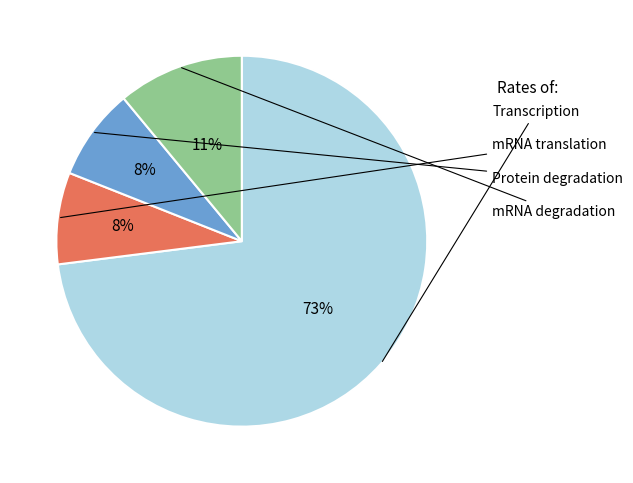

To the nearest percent, what is the average slice percentage?

25%